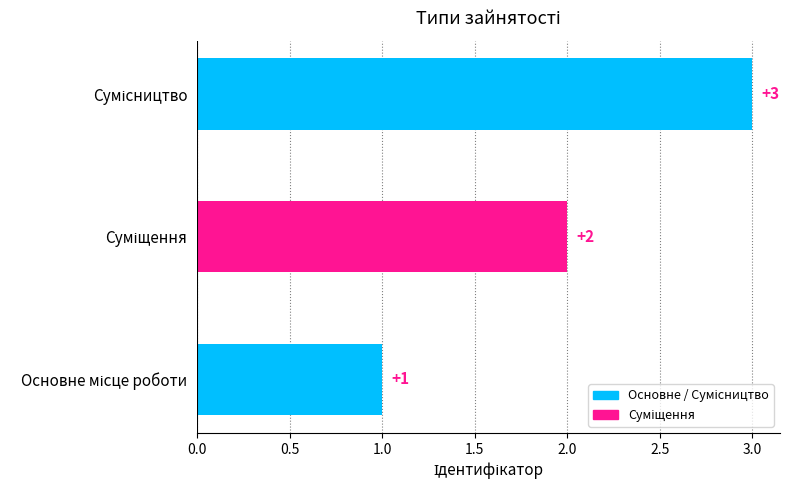

What is the maximum value shown in the chart?

3